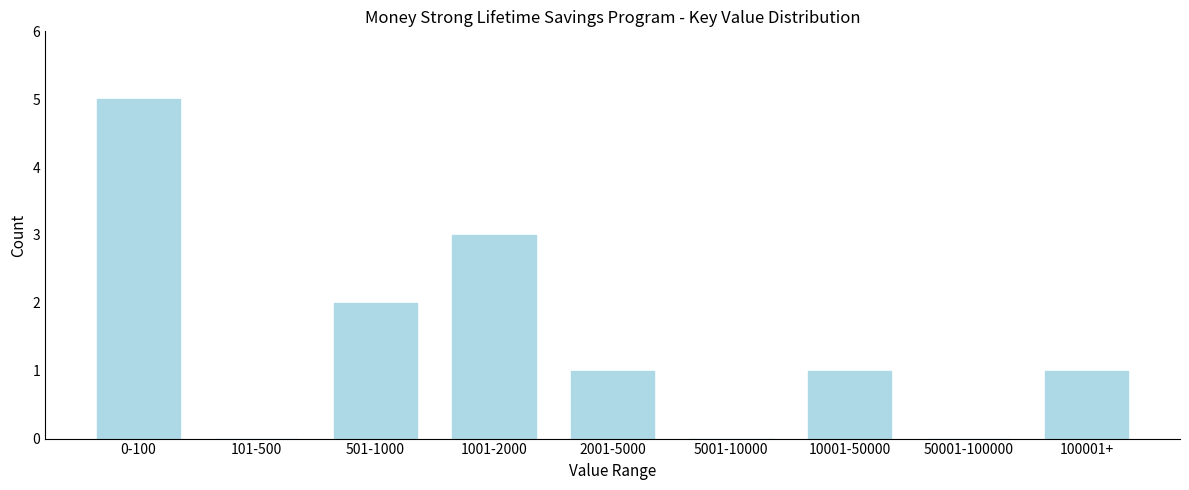

Reading left to right, extract all data points from this chart.

0-100=5	101-500=0	501-1000=2	1001-2000=3	2001-5000=1	5001-10000=0	10001-50000=1	50001-100000=0	100001+=1